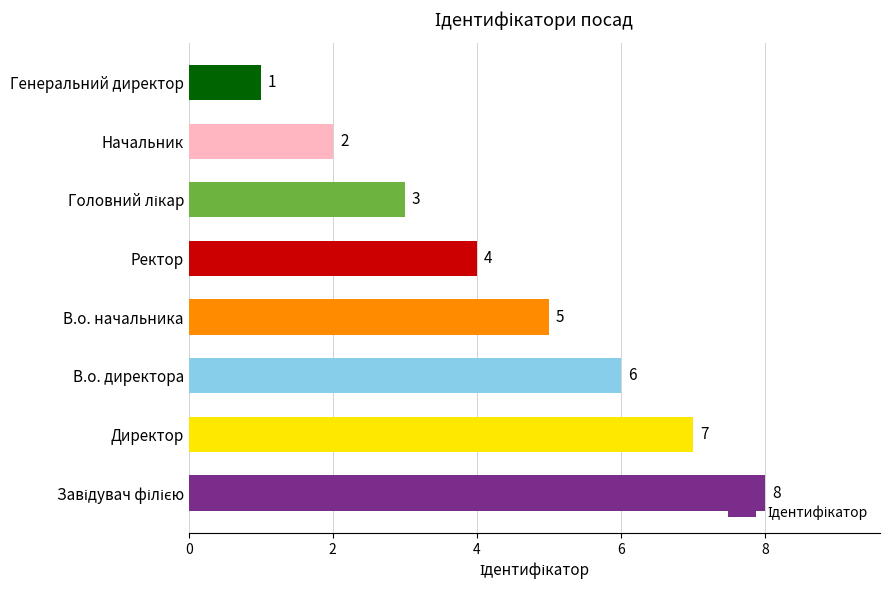

How many values are between 3 and 7?

5